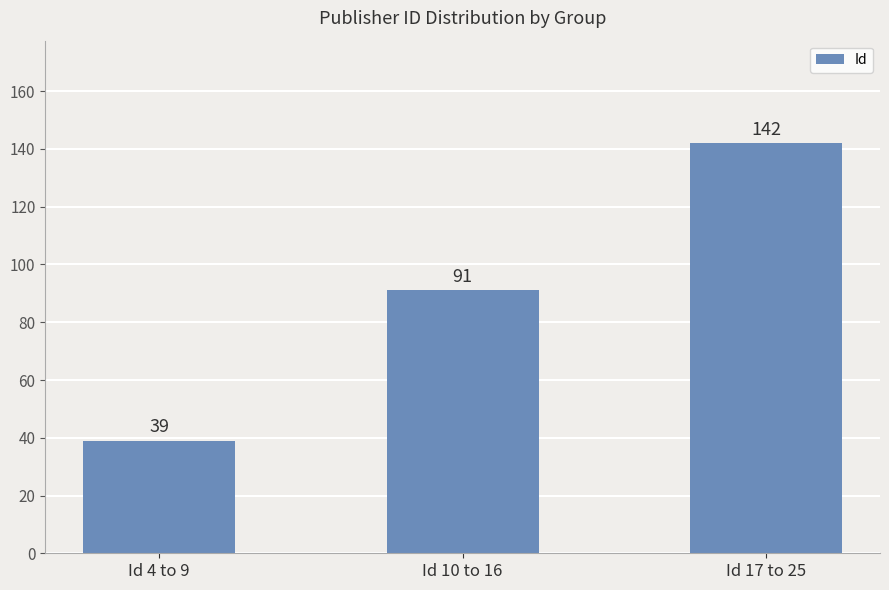

What is the difference between the values at Id 17 to 25 and Id 10 to 16?

51